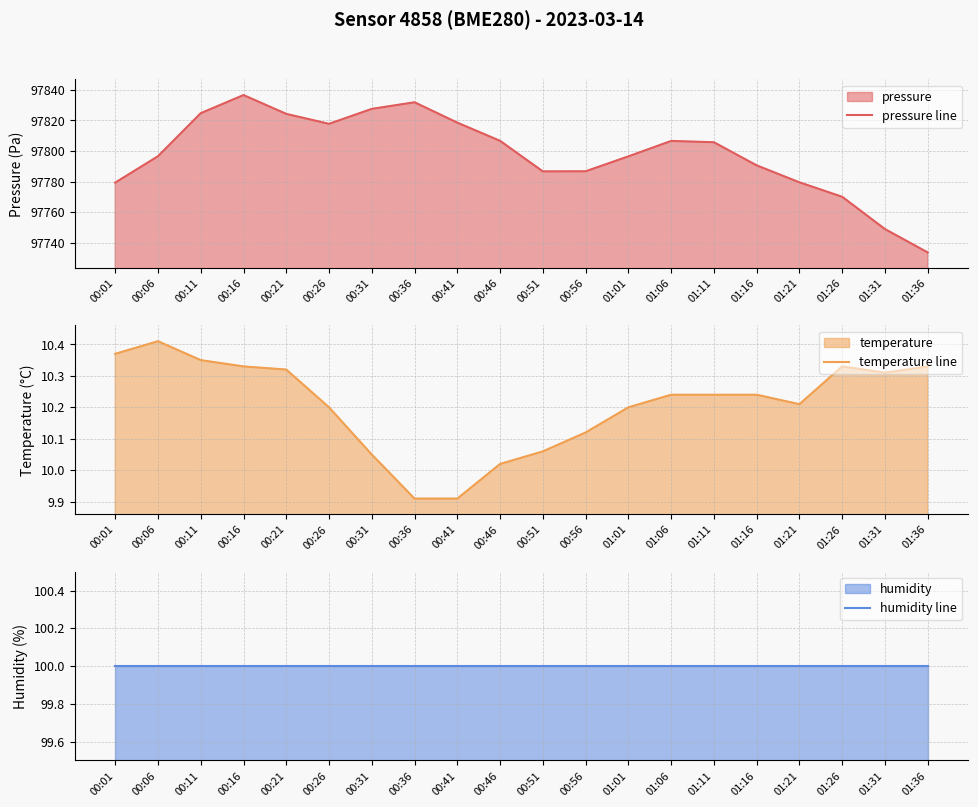

Reading left to right, transcribe all the data shown in this chart.

pressure line: 00:01=97779.3	00:06=97796.6	00:11=97824.8	00:16=97836.6	00:21=97824.3	00:26=97817.8	00:31=97827.6	00:36=97831.9	00:41=97818.6	00:46=97806.7	00:51=97786.7	00:56=97786.8	01:01=97796.5	01:06=97806.6	01:11=97805.8	01:16=97790.6	01:21=97779.5	01:26=97770.1	01:31=97749.0	01:36=97733.7
temperature line: 00:01=10.4	00:06=10.4	00:11=10.3	00:16=10.3	00:21=10.3	00:26=10.2	00:31=10.1	00:36=9.9	00:41=9.9	00:46=10.0	00:51=10.1	00:56=10.1	01:01=10.2	01:06=10.2	01:11=10.2	01:16=10.2	01:21=10.2	01:26=10.3	01:31=10.3	01:36=10.3
humidity line: 00:01=100.0	00:06=100.0	00:11=100.0	00:16=100.0	00:21=100.0	00:26=100.0	00:31=100.0	00:36=100.0	00:41=100.0	00:46=100.0	00:51=100.0	00:56=100.0	01:01=100.0	01:06=100.0	01:11=100.0	01:16=100.0	01:21=100.0	01:26=100.0	01:31=100.0	01:36=100.0